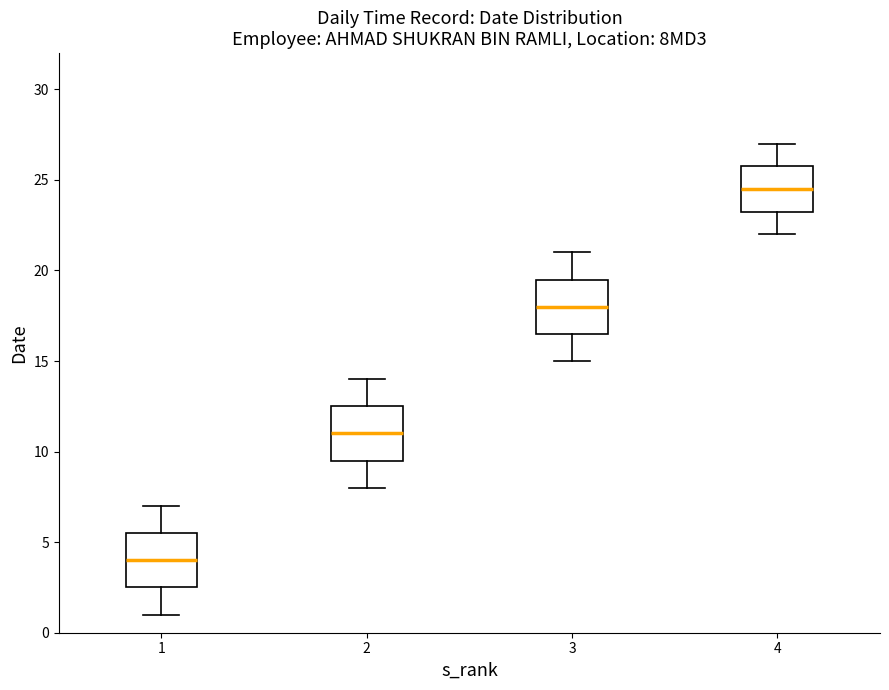

Which box's median line is the highest?

4